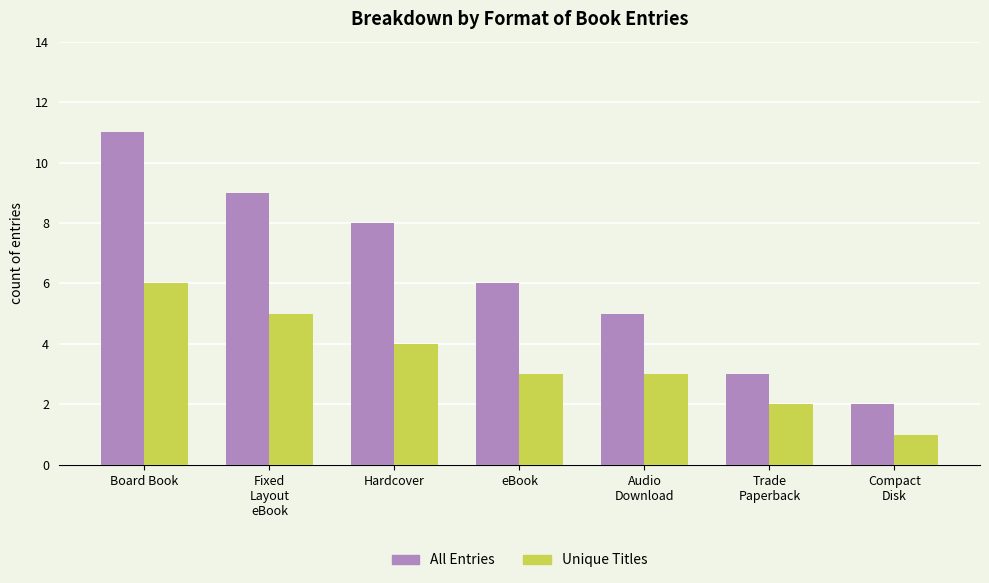

At which category does the chart reach its minimum across all series?

Compact
Disk